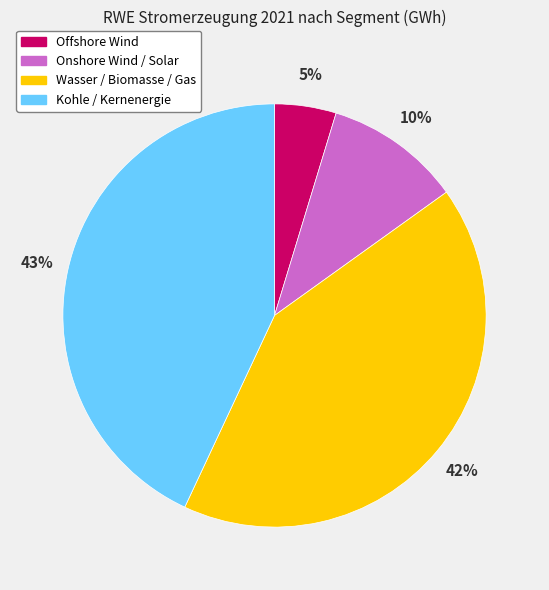

Is there any slice that represents more than half of the pie?

No